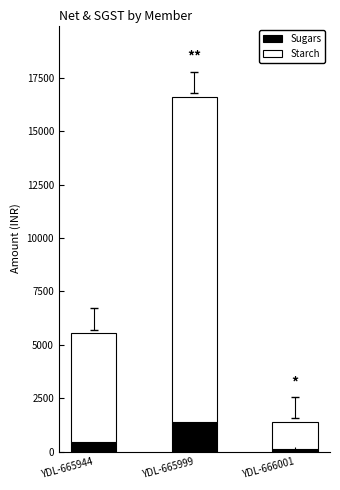

At which label is Sugars closest to 743?

YDL-665944